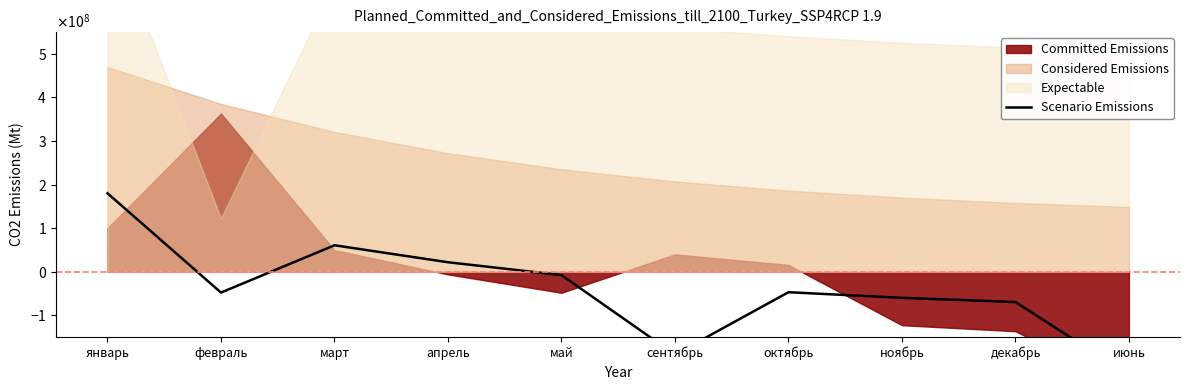

What is the value of the 10th point from the left?

-237016200.4